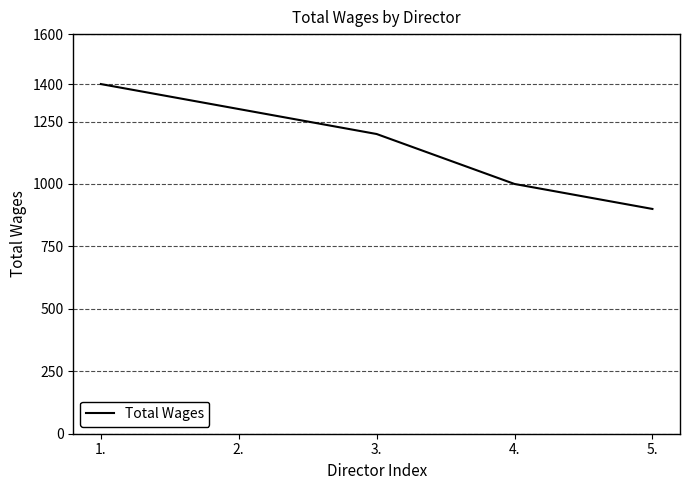

How many lines are shown in the chart?

1